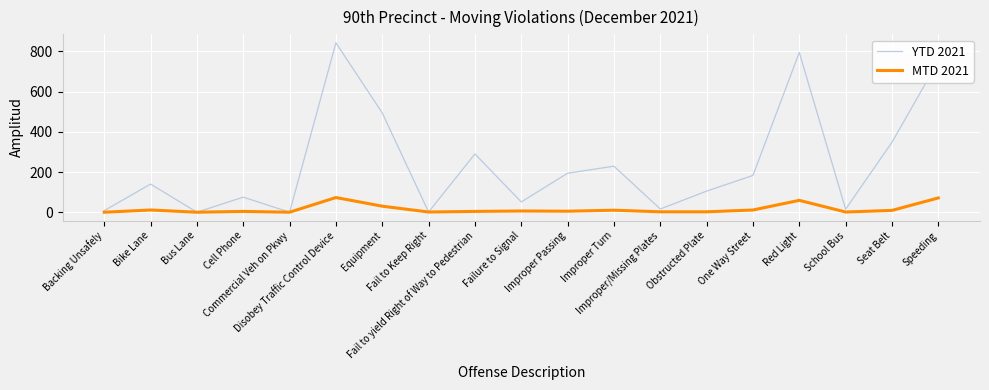

List the series in order of their overall mean, lowest first.

MTD 2021, YTD 2021